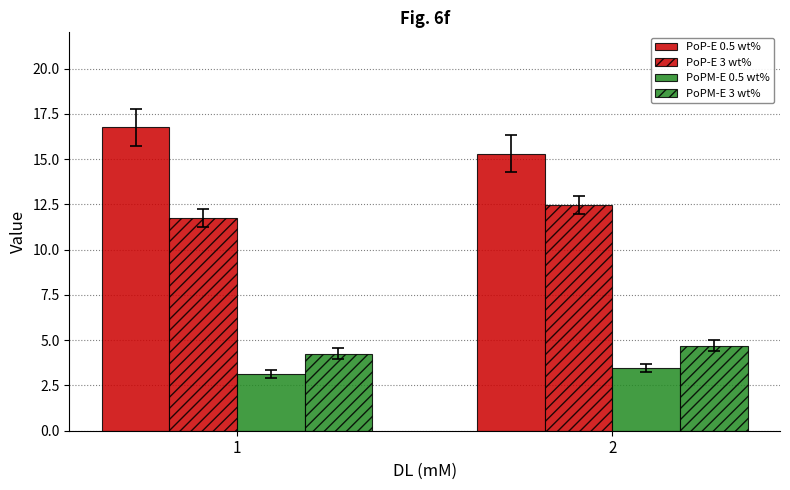

What is the difference between the maximum and minimum values in the PoPM-E 3 wt% series?

0.4